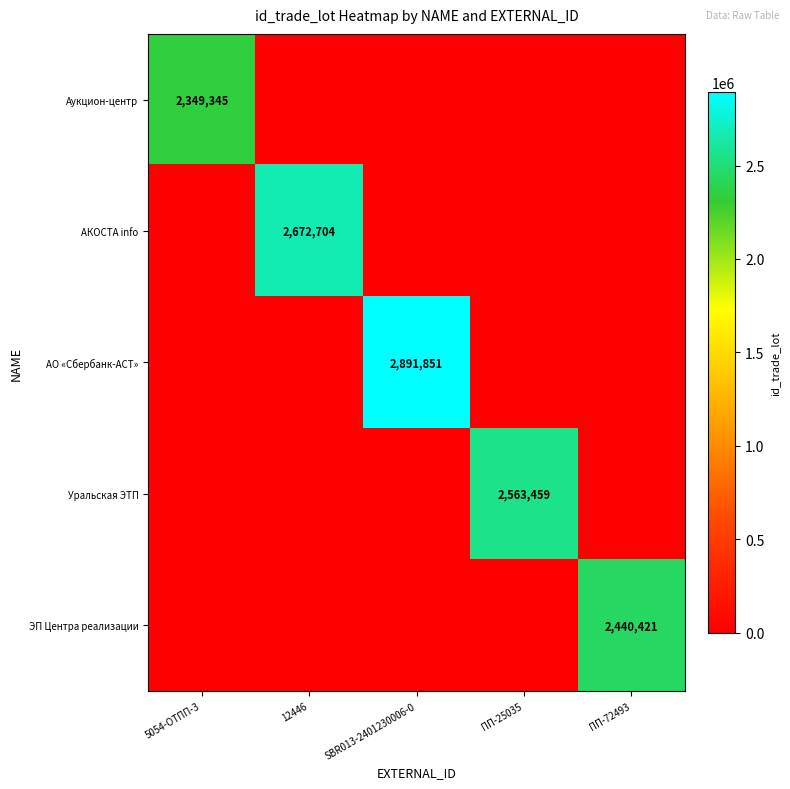

The value of АО «Сбербанк-АСТ» at SBR013-2401230006-0 is 2891851. True or false?

True